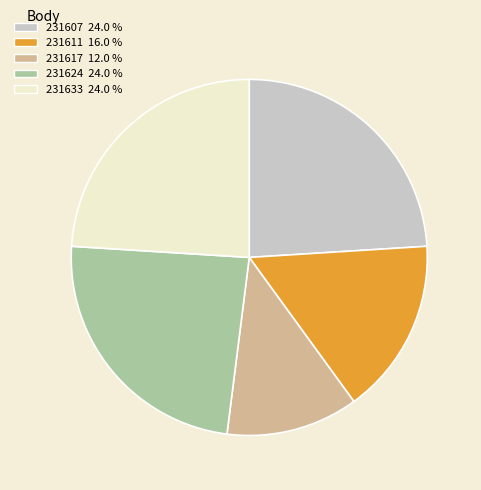

Does 231633 represent more than half of the total?

No